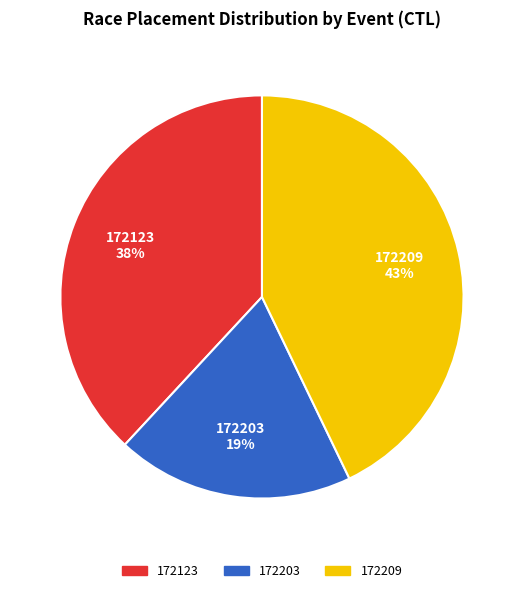

Count the number of slices in the pie.

3